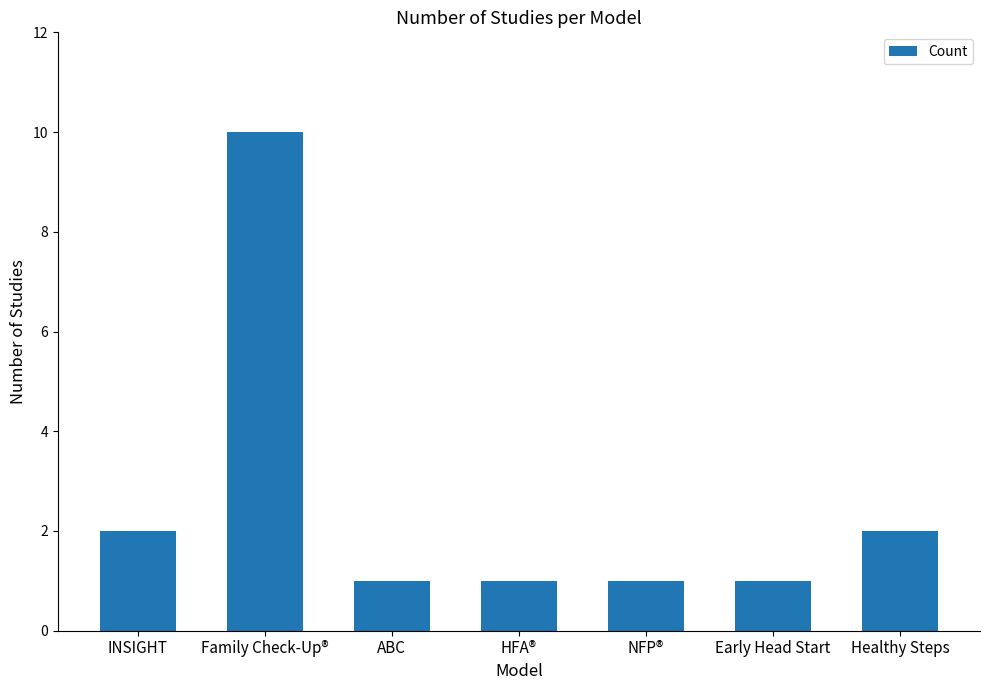

What position from the left is NFP®?

5